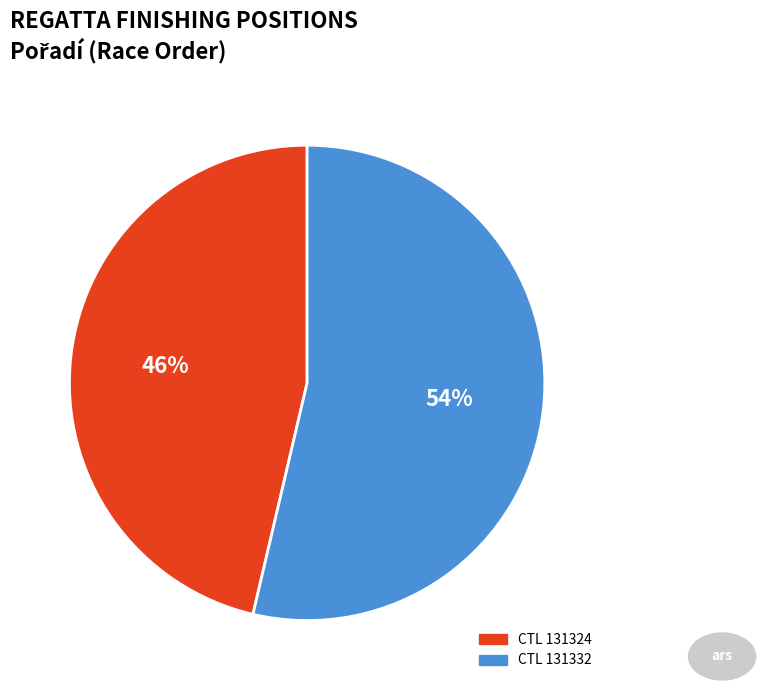

To the nearest percent, what is the average slice percentage?

50%